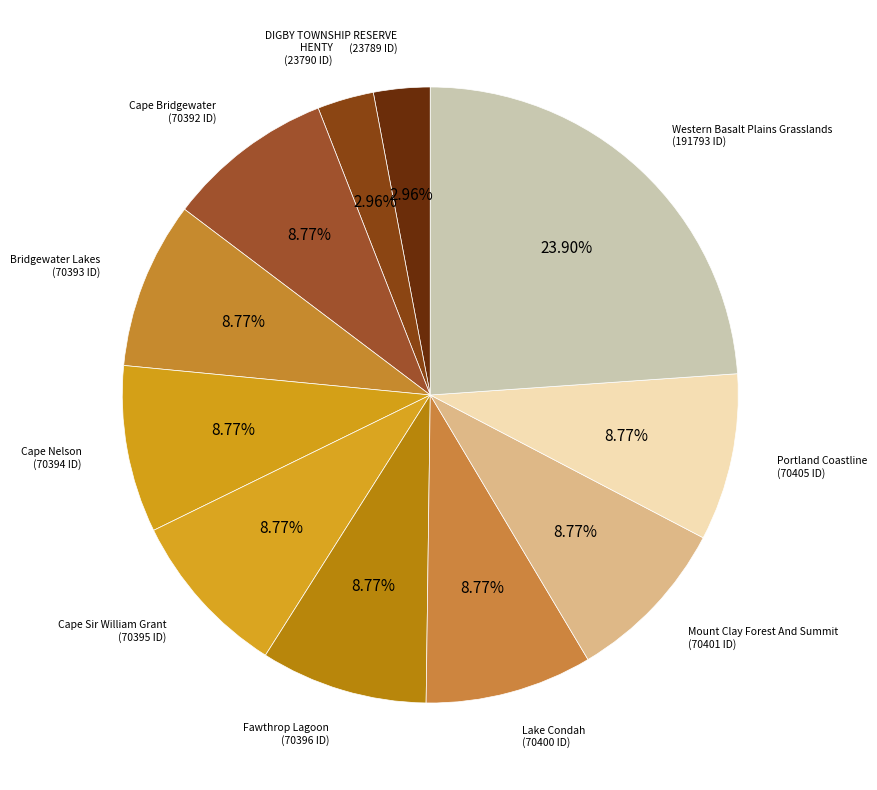

Is there any slice that represents more than half of the pie?

No